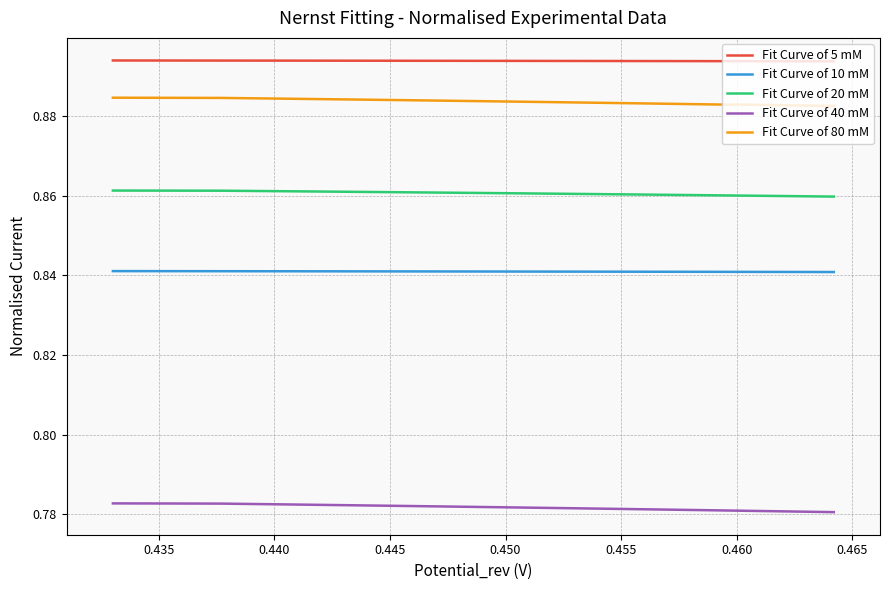

How many distinct data groups are displayed?

5